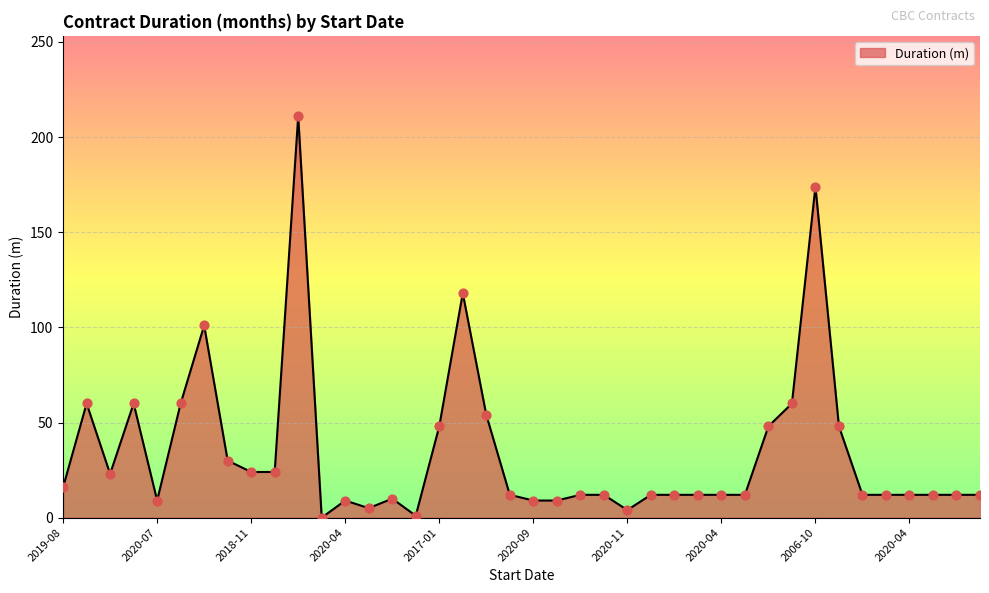

What is the greatest value displayed?

211